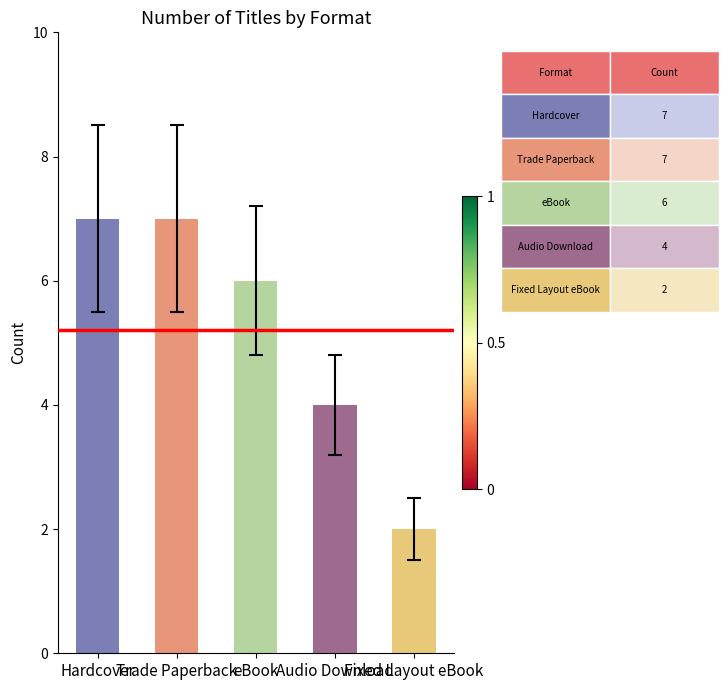

What is the maximum value shown in the chart?

7